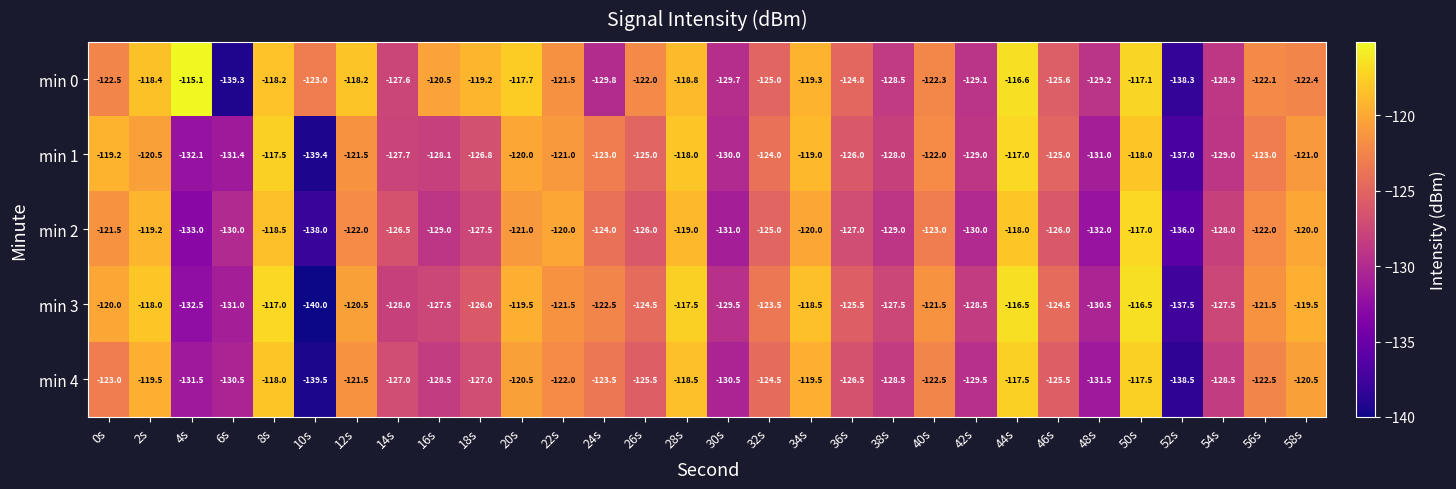

What is the difference between the highest and lowest values at 6s?

9.3